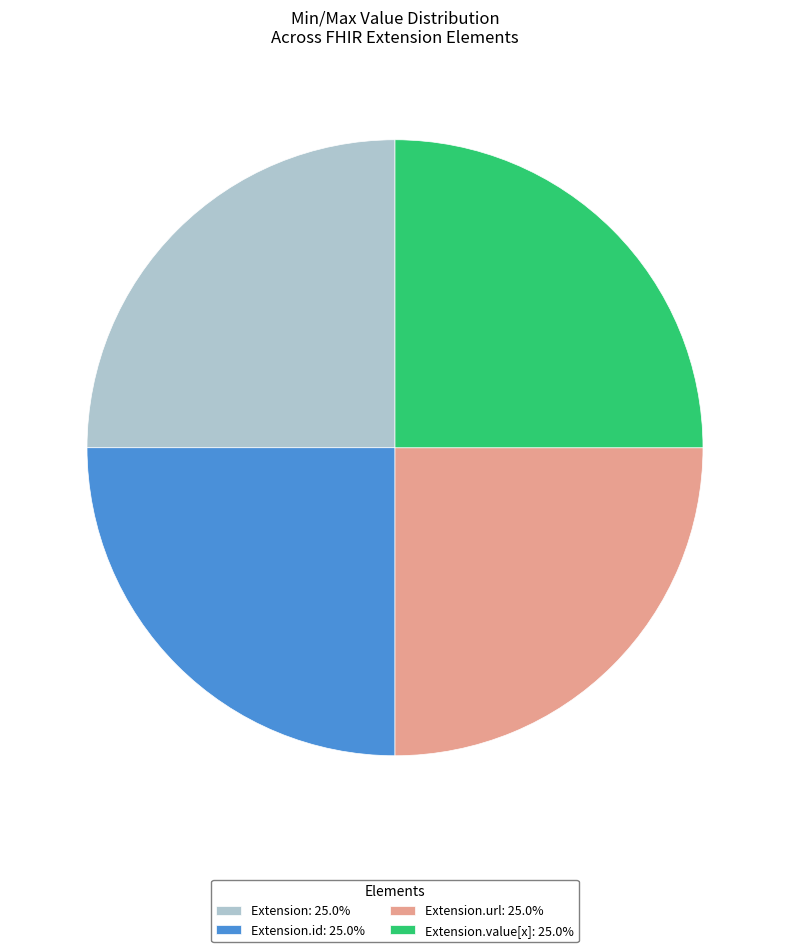

Count the number of slices in the pie.

4